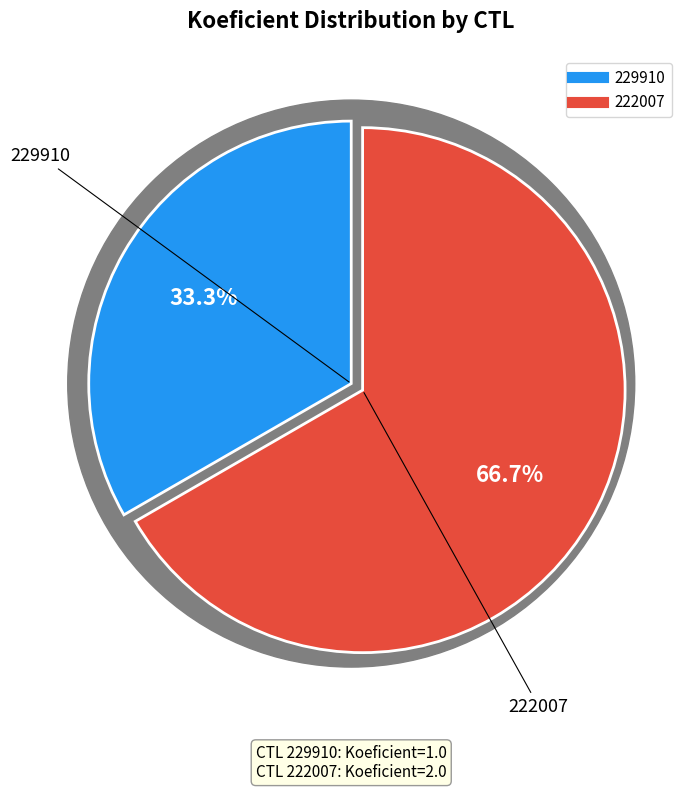

Is the sum of 229910 and 222007 greater than half?

Yes